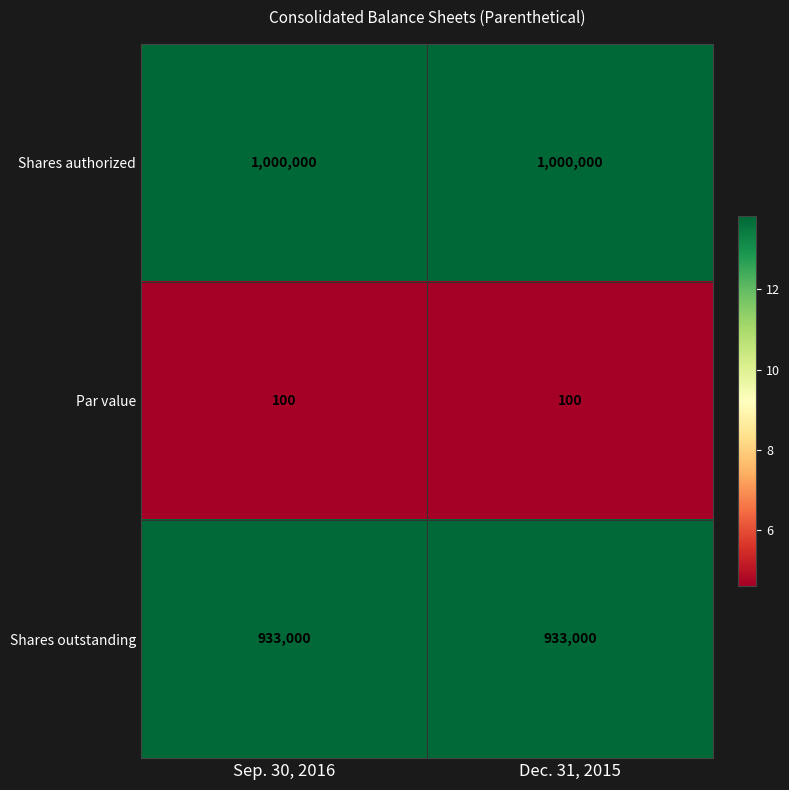

What is the average value of the Shares outstanding series?

933000